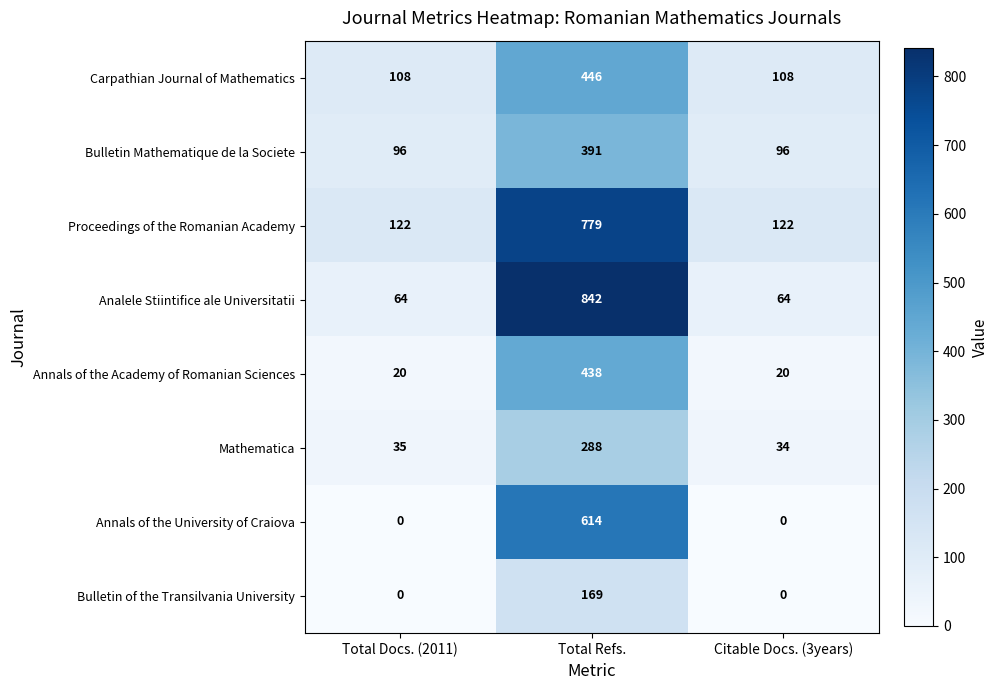

What is the difference between the maximum and minimum values in the Bulletin of the Transilvania University series?

169